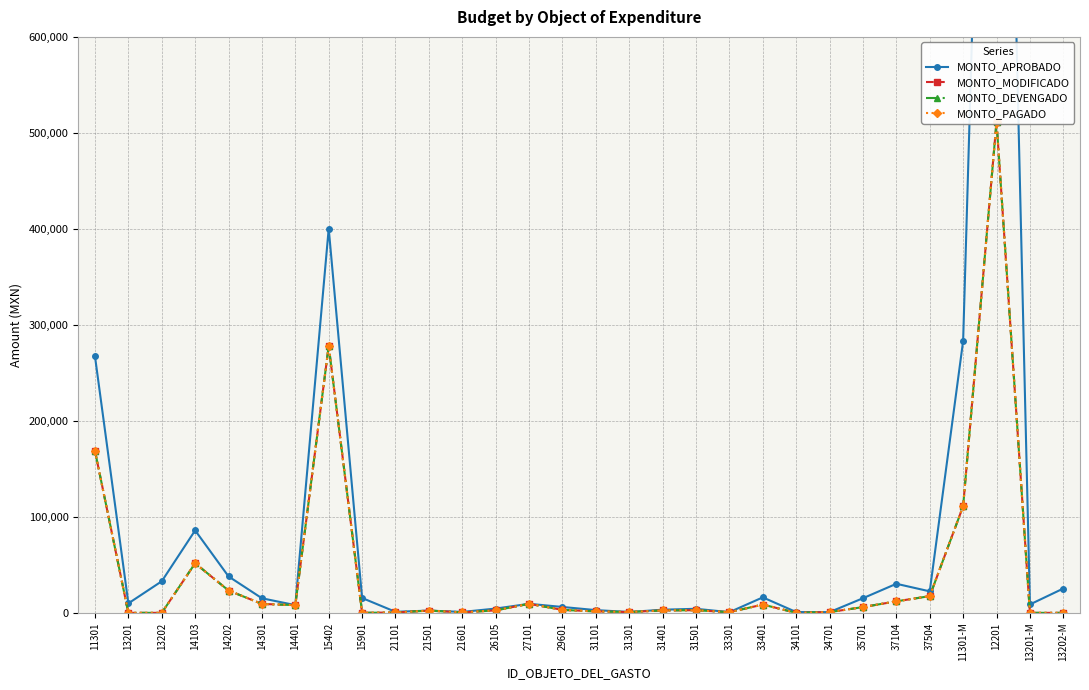

The value of MONTO_PAGADO at 21501 is 512. True or false?

False